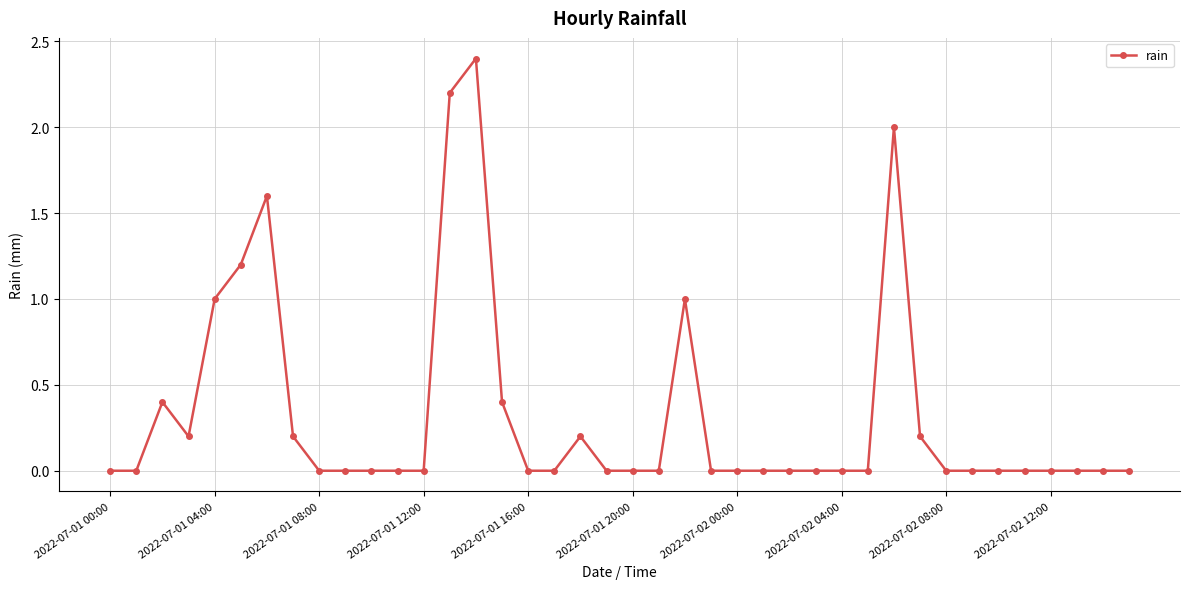

What is the maximum value shown in the chart?

2.4